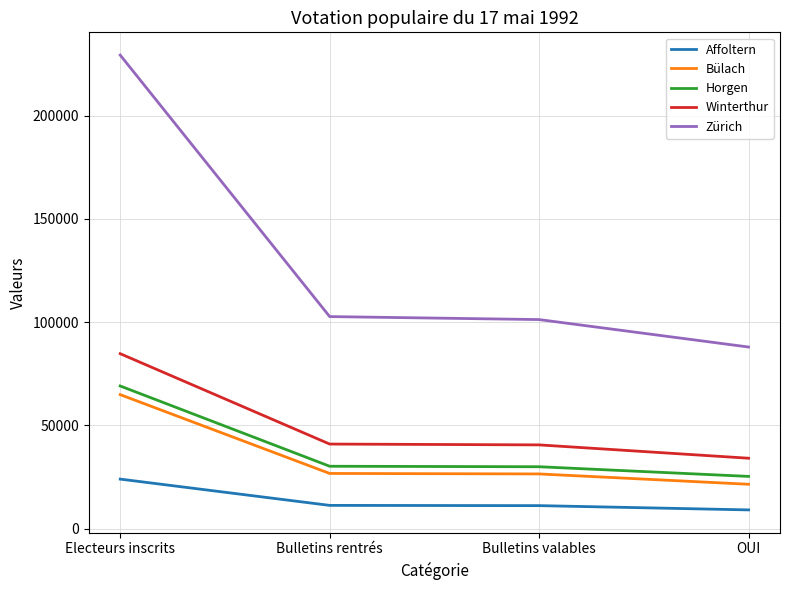

Which category has the highest value in the Horgen series?

Electeurs inscrits